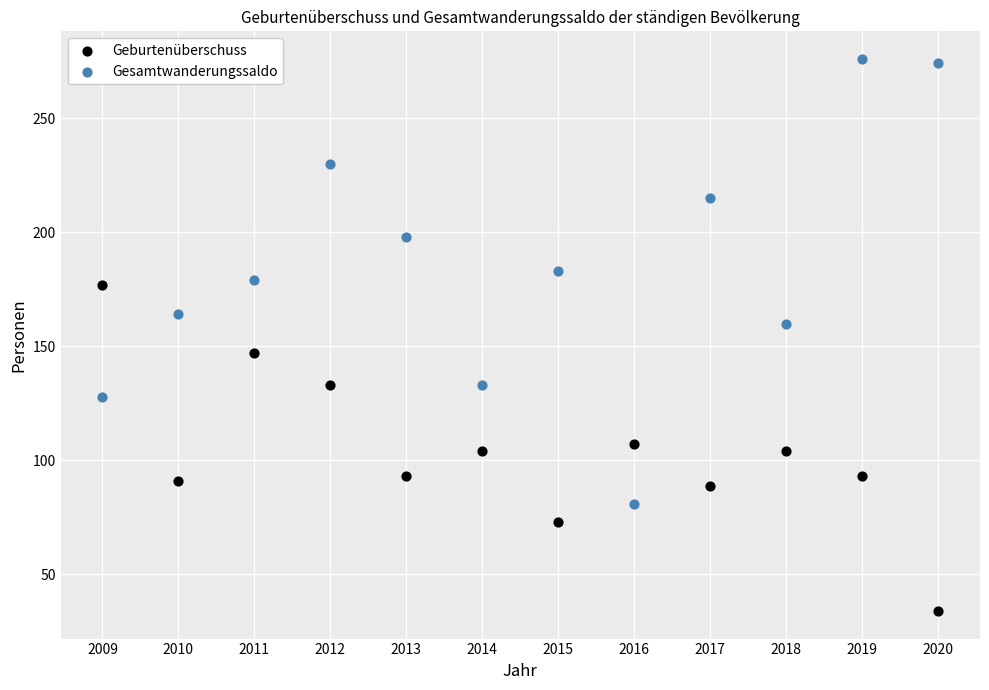

Which series reaches the maximum Y coordinate?

Gesamtwanderungssaldo